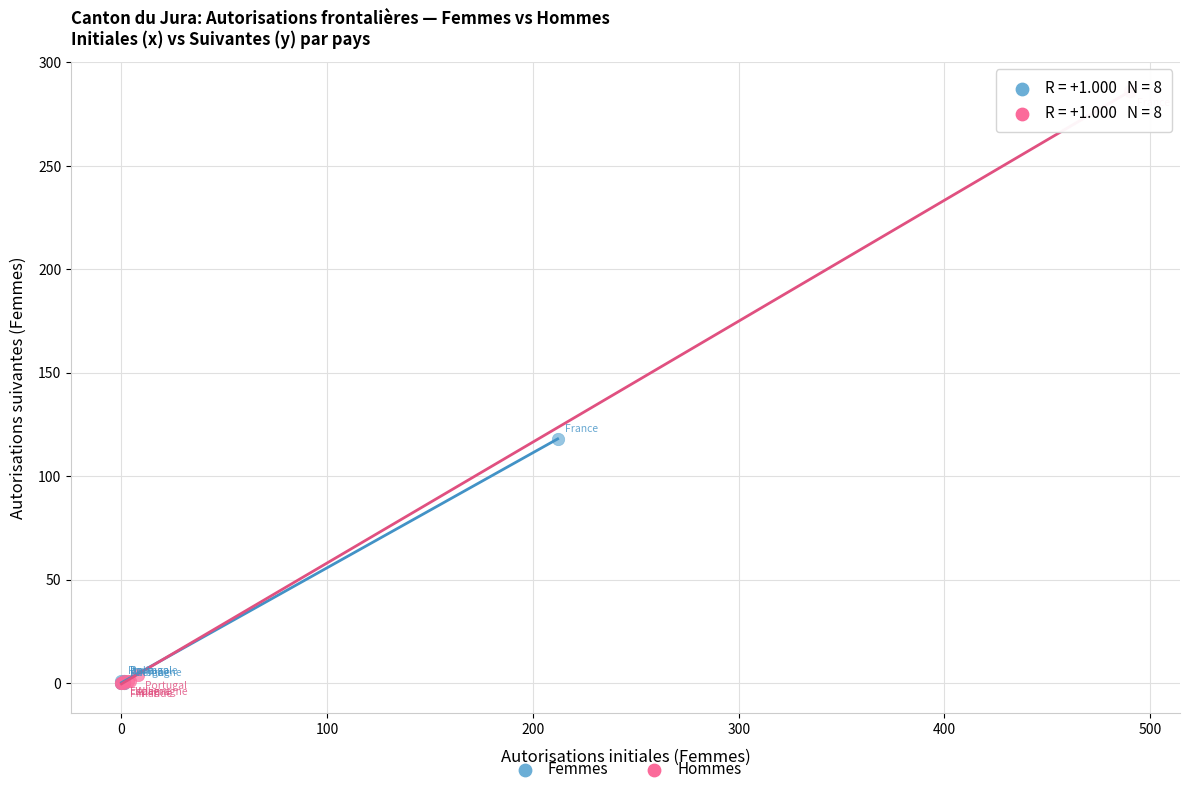

Which series has the largest Y range (max minus min)?

Hommes